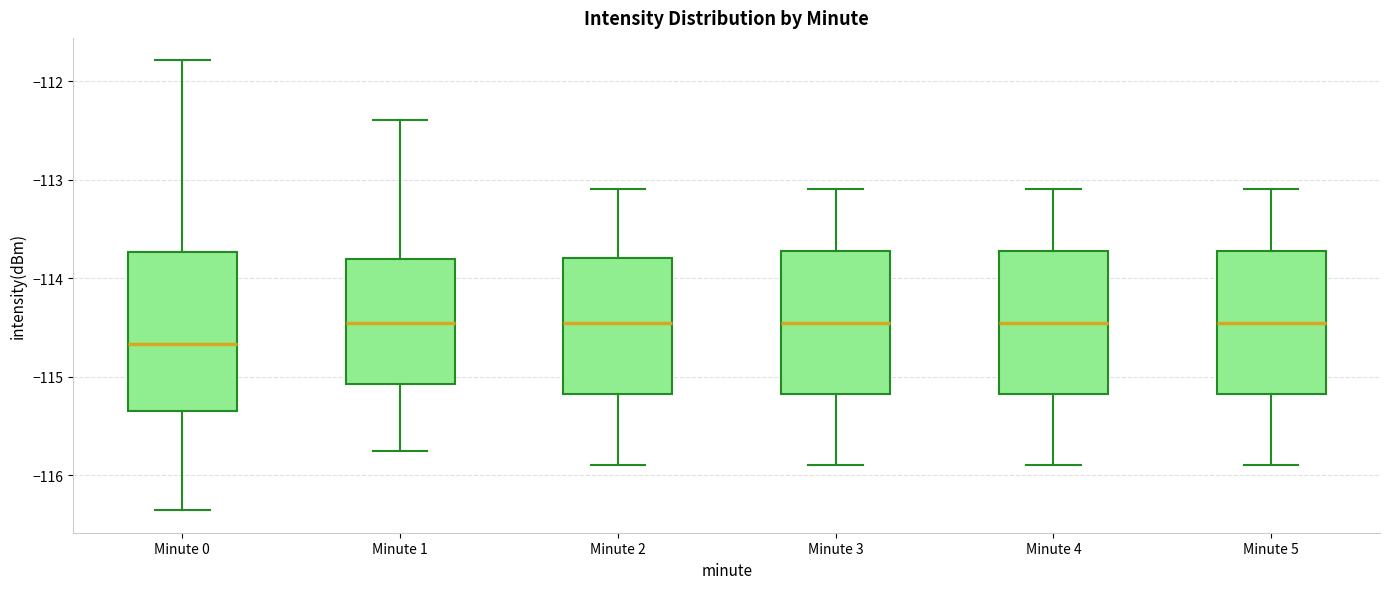

Which box is the tallest, from its lower edge to its upper edge?

Minute 0